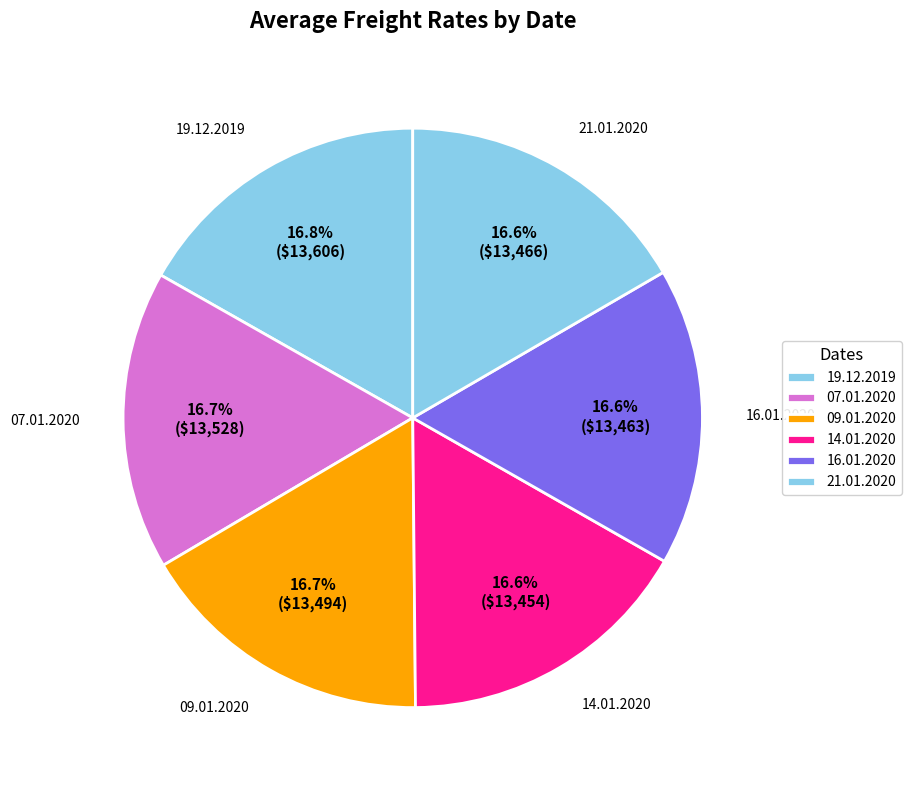

What is the total percentage of 14.01.2020 and 19.12.2019?

33.4%